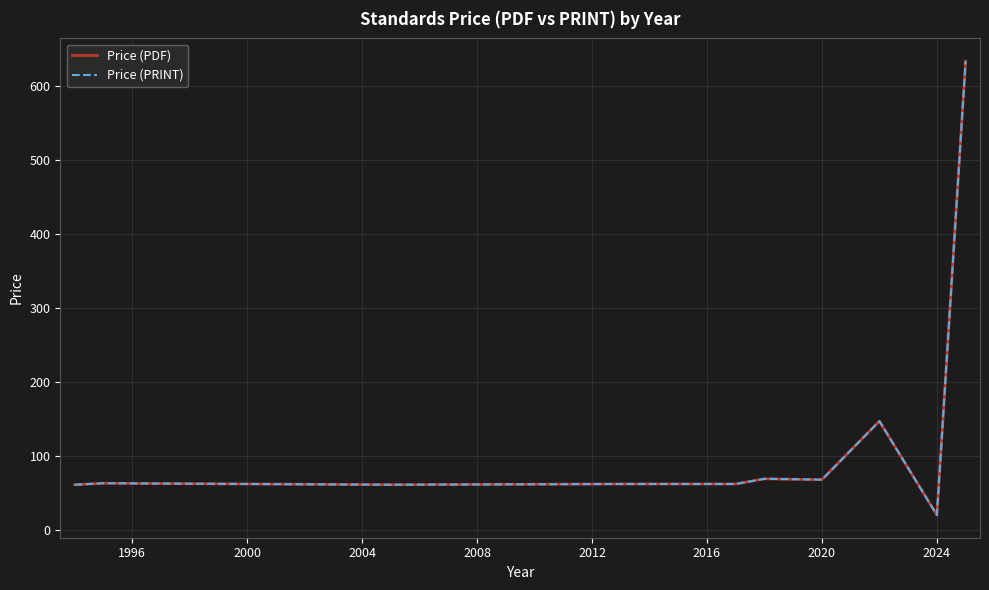

Does the chart display data point markers on the line(s)?

No